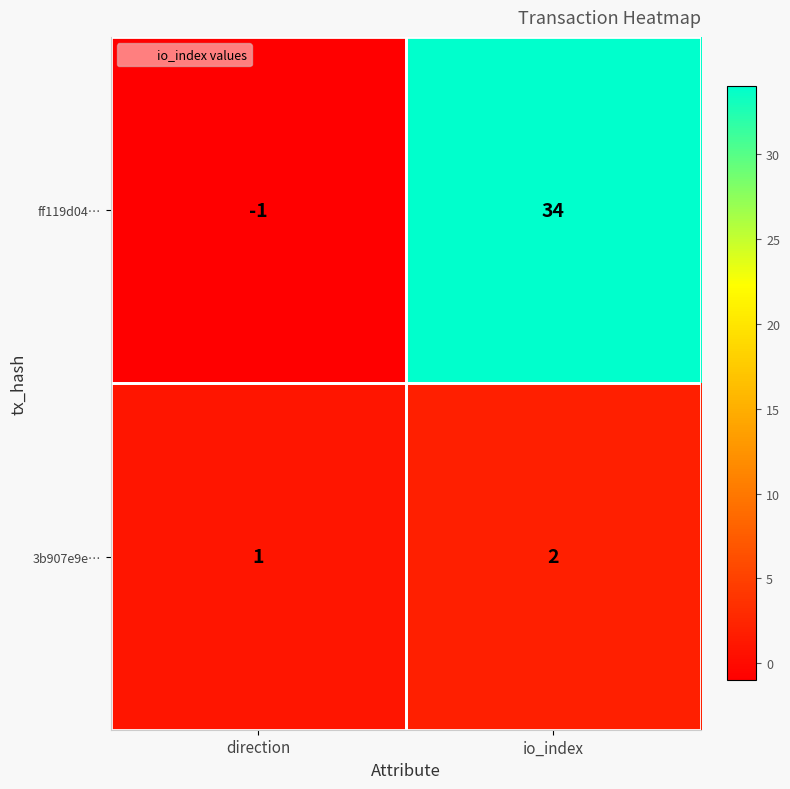

At which label does ff119d04… reach its peak?

io_index